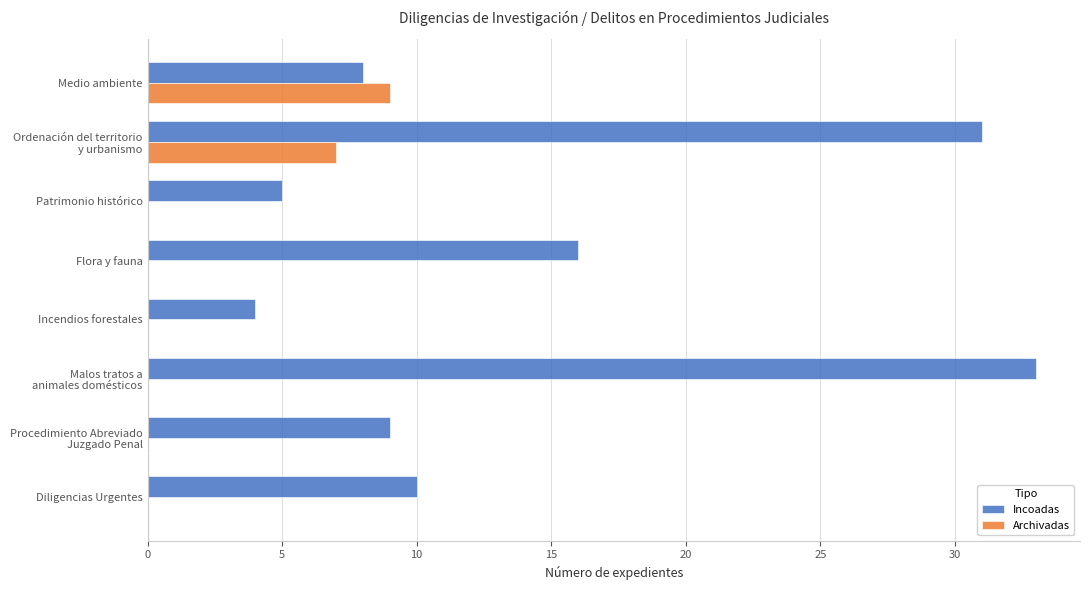

Is it true that Archivadas equals 0 at Incendios forestales?

True